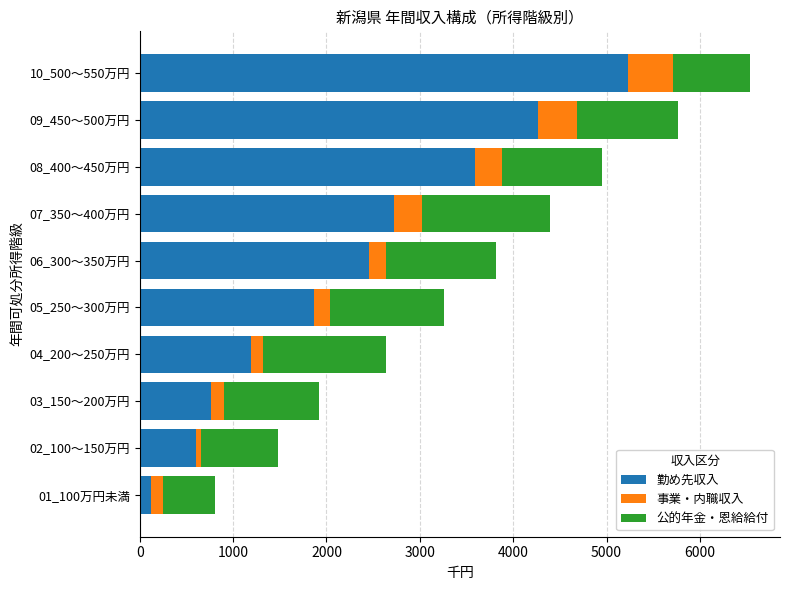

What is the highest value of the 勤め先収入 series?

5227